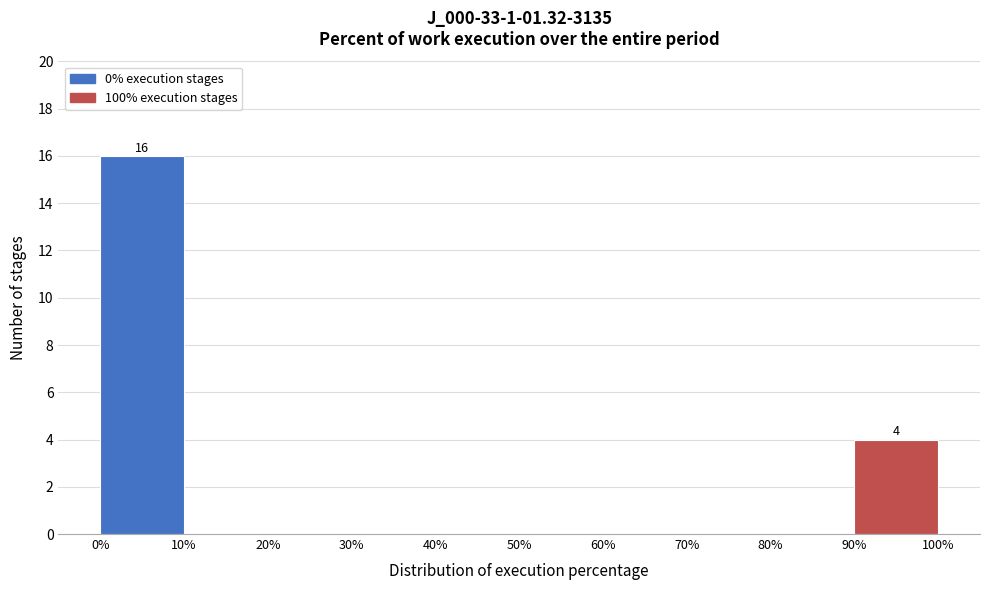

Which range on the x-axis has the tallest bar?

0% to 10%